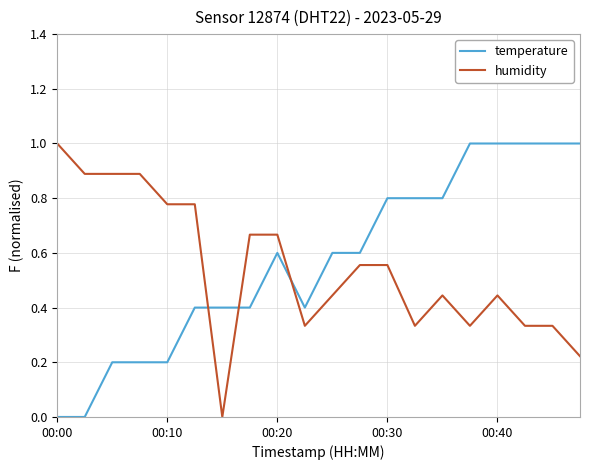

What is the difference between the maximum and minimum values in the temperature series?

1.0